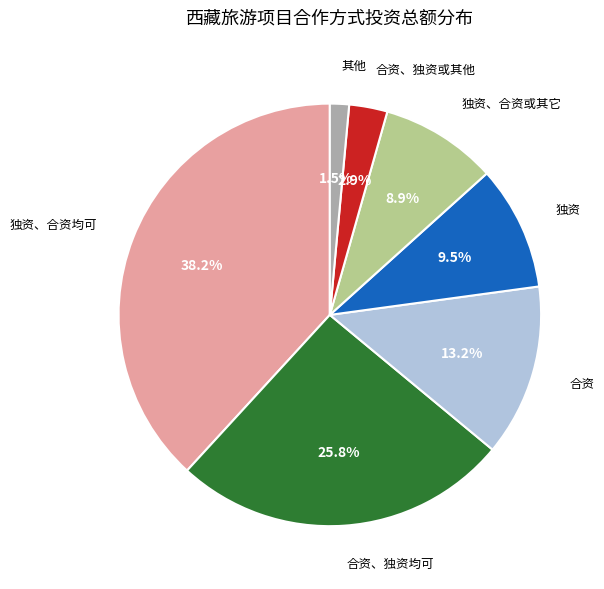

How many segments does this pie chart have?

7